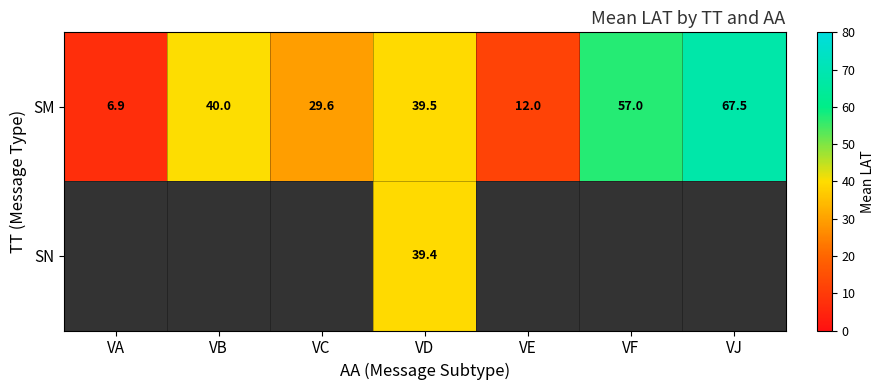

At which label does SM reach its minimum?

VA